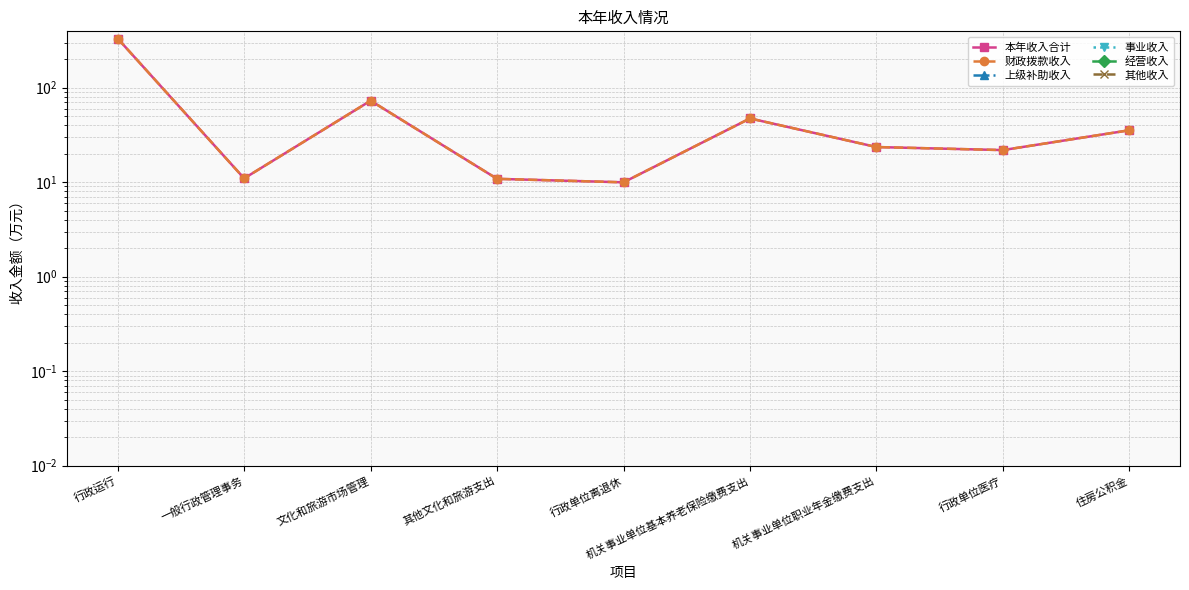

Is the value of 其他收入 at 机关事业单位基本养老保险缴费支出 greater than the value of 本年收入合计 at 其他文化和旅游支出?

No